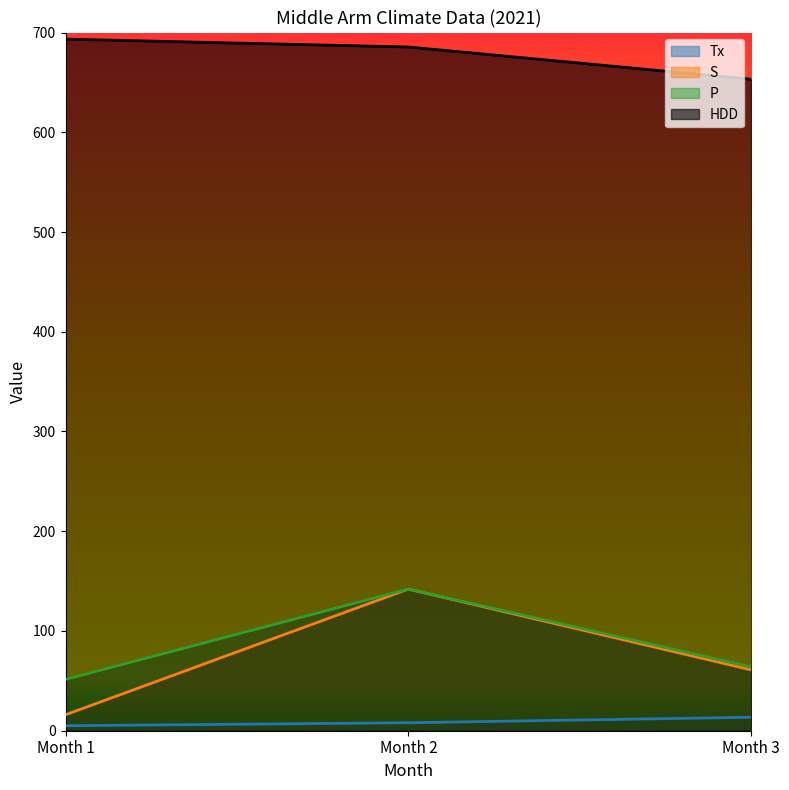

At how many categories does at least one series exceed 395?

3